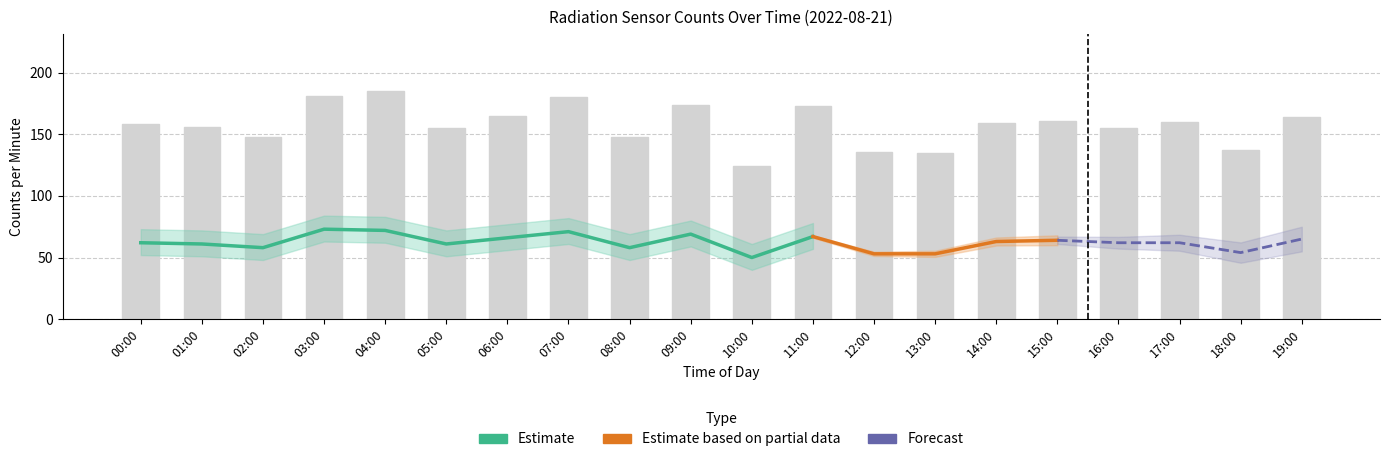

Which series has the largest range (max minus min)?

counts